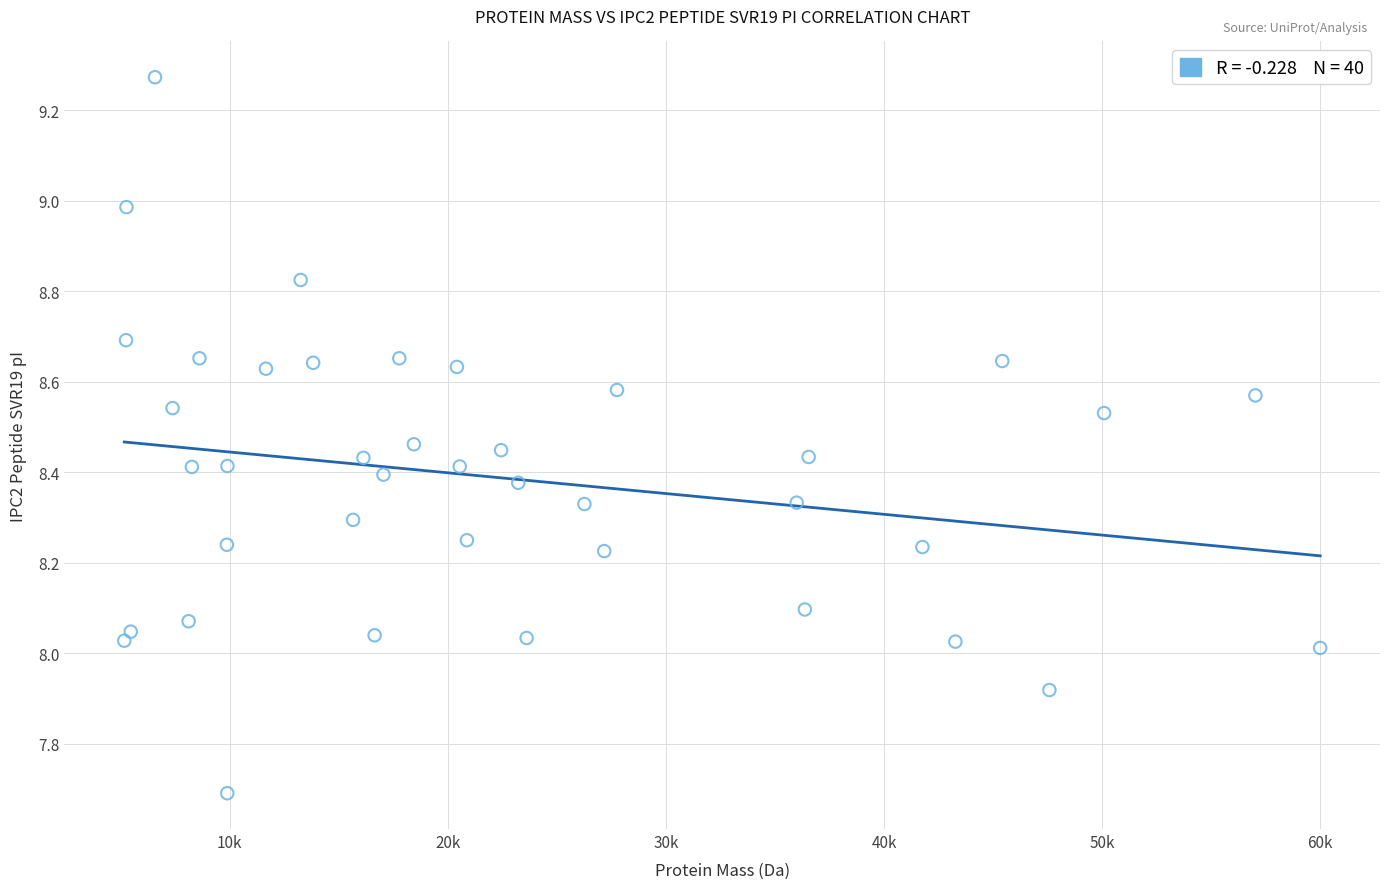

What is the range of X values (max minus min)?

54840.6